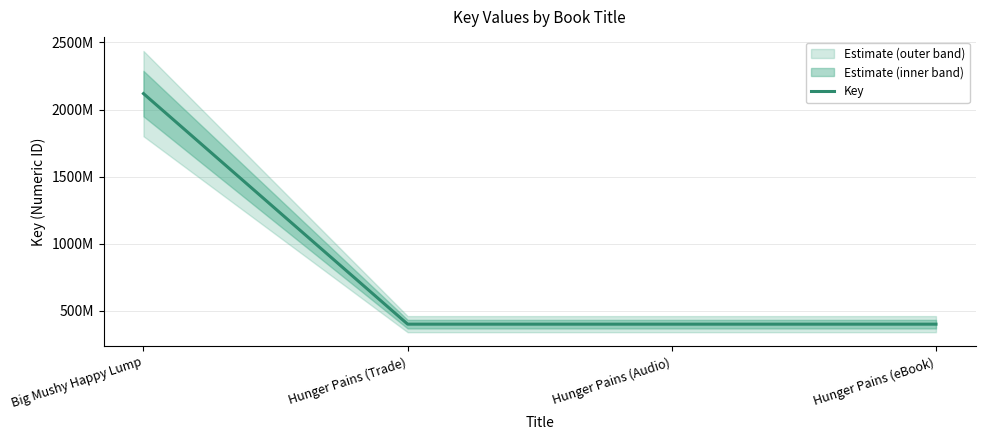

Which label corresponds to the largest value in the chart?

Big Mushy Happy Lump